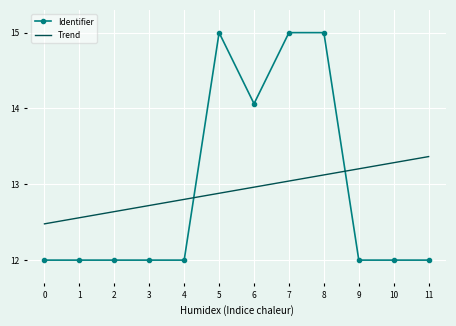

What are all the series names shown in the legend?

Identifier, Trend